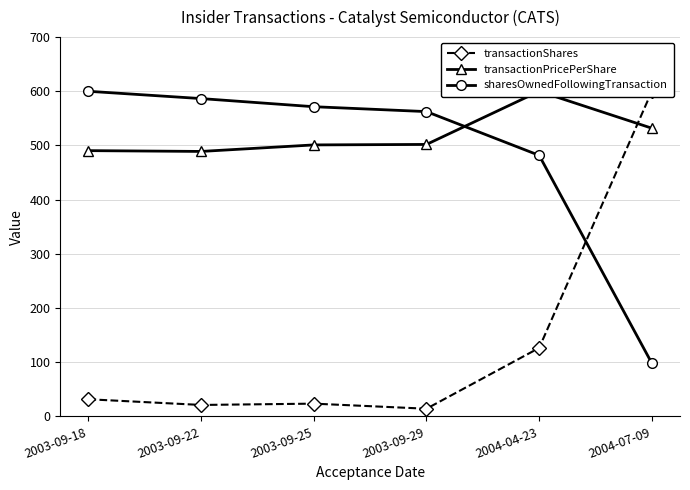

What are all the series names shown in the legend?

transactionShares, transactionPricePerShare, sharesOwnedFollowingTransaction